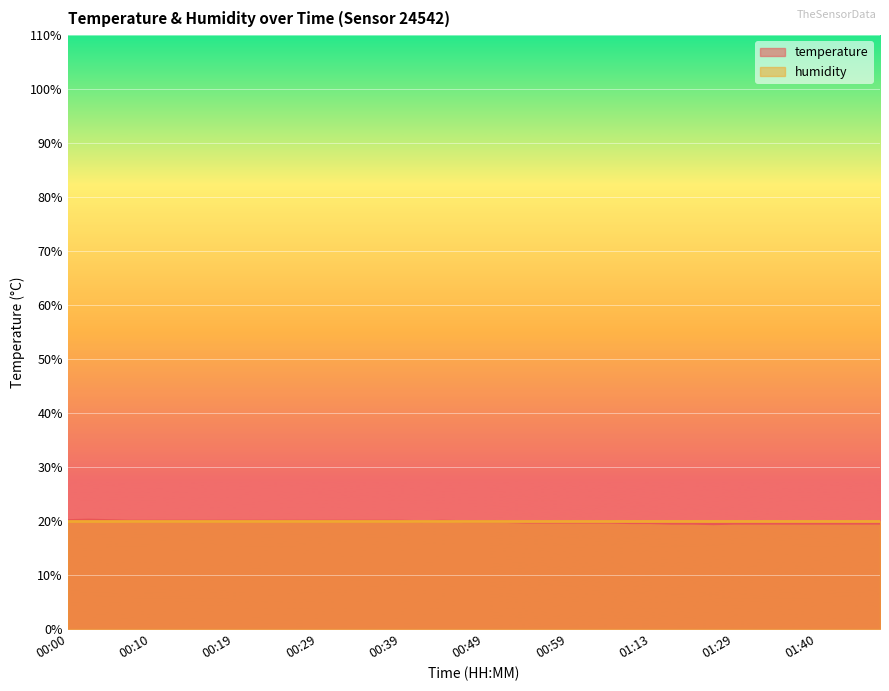

Where is the first local maximum?

00:02